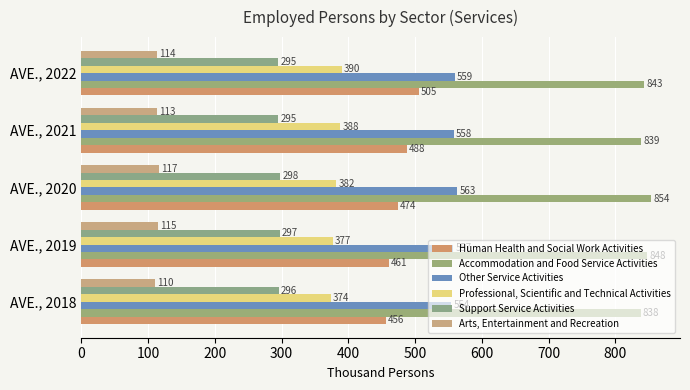

Count the Human Health and Social Work Activities values in the range 461 to 488.

3